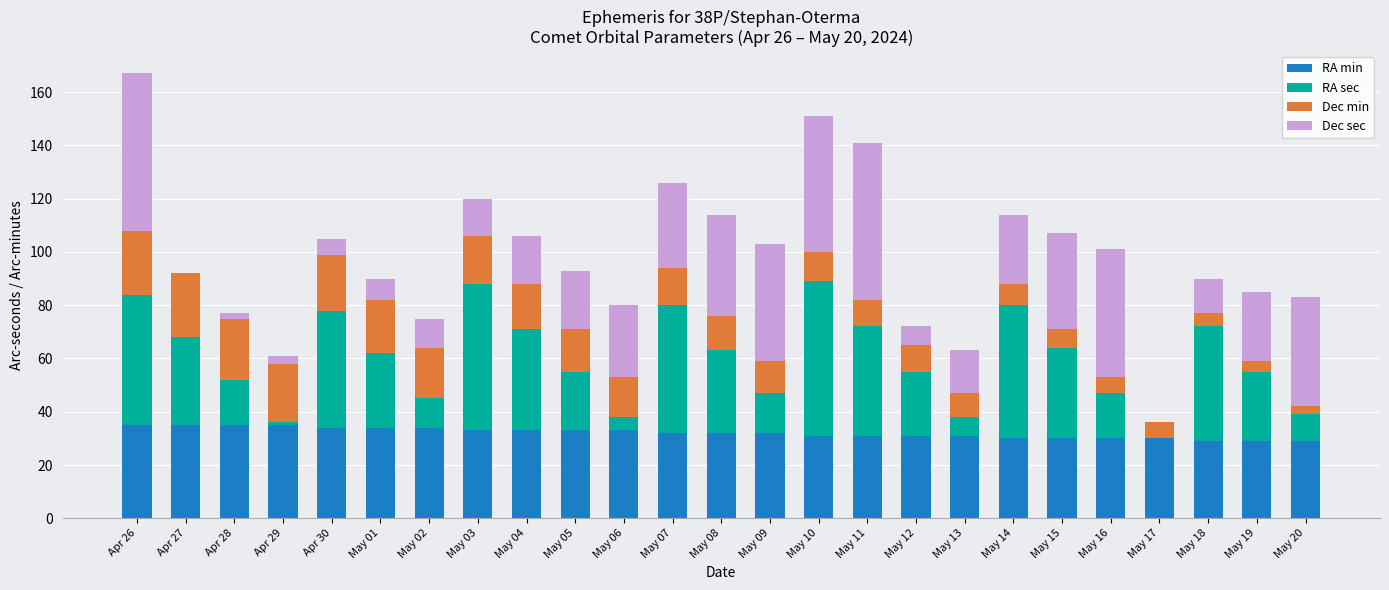

True or false: RA min has a value of 30 at May 15.

True